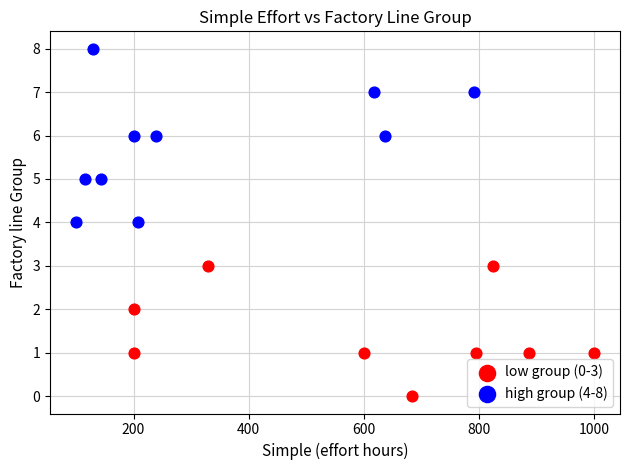

Which series reaches the minimum Y coordinate?

low group (0-3)